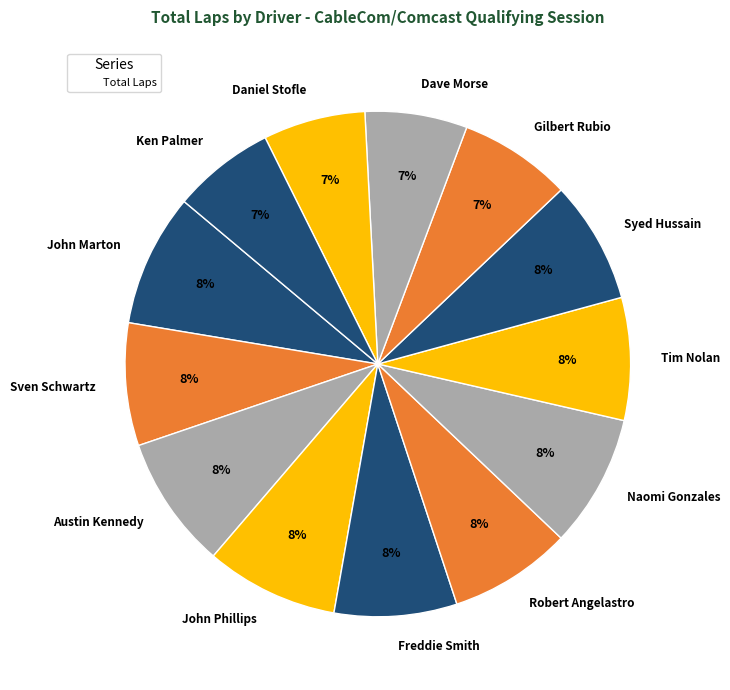

Does any single category account for the majority?

No